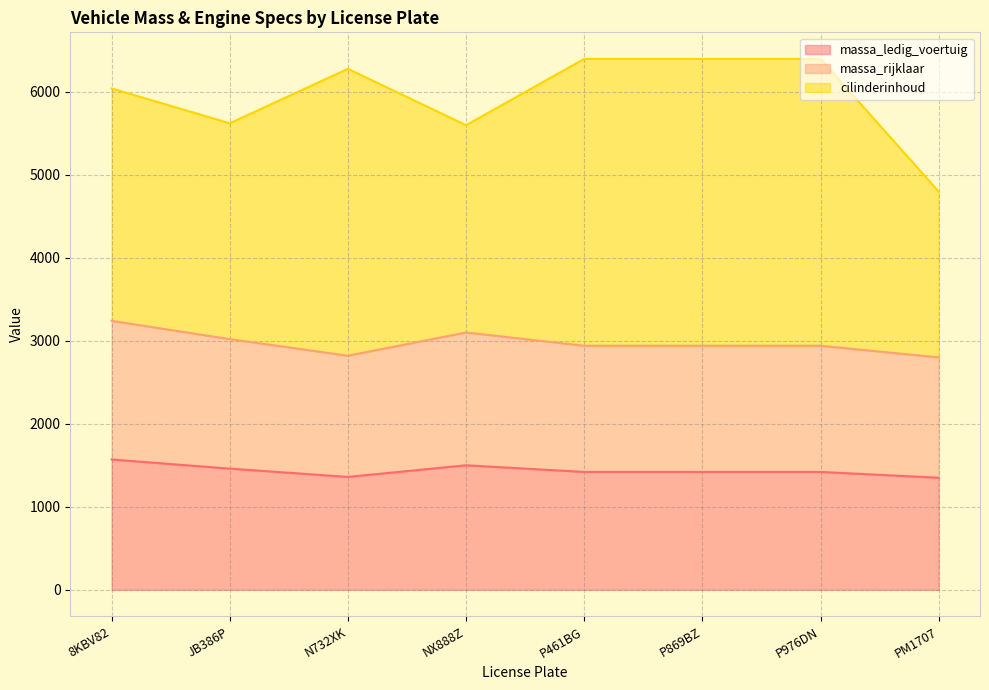

What is the minimum value for massa_ledig_voertuig?

1350